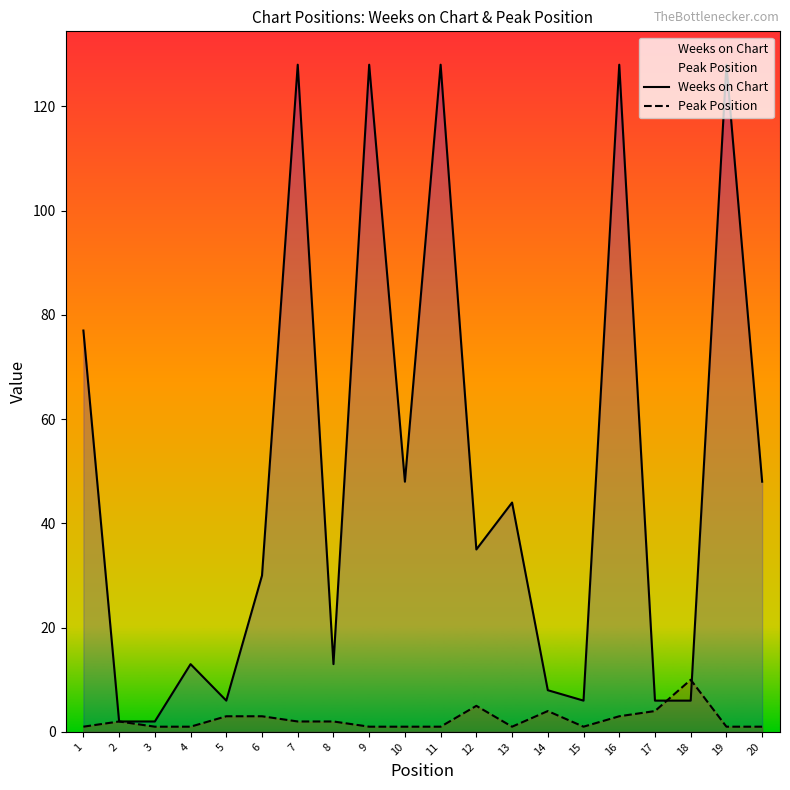

True or false: Weeks on Chart and Peak Position intersect in this chart.

True